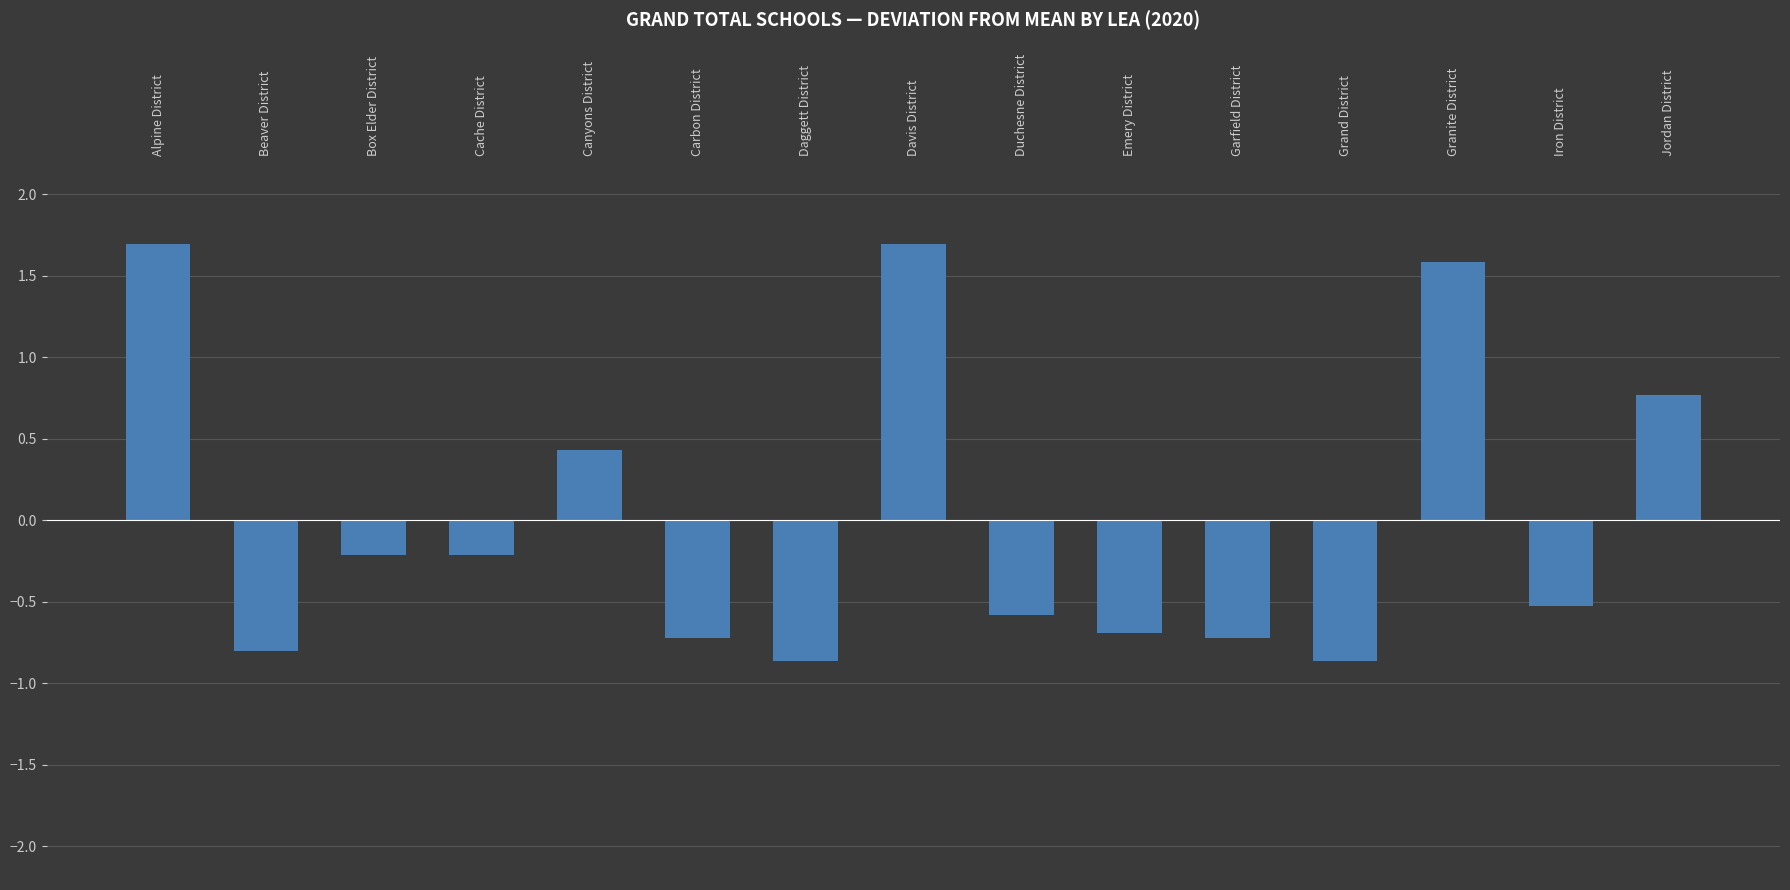

Are the bars grouped side by side (vs. stacked)?

No